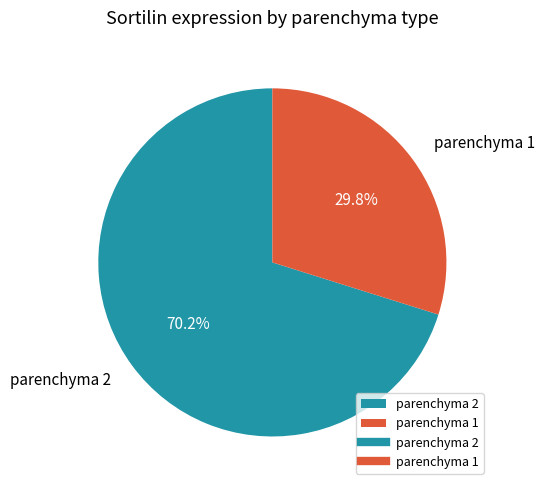

How many segments does this pie chart have?

2